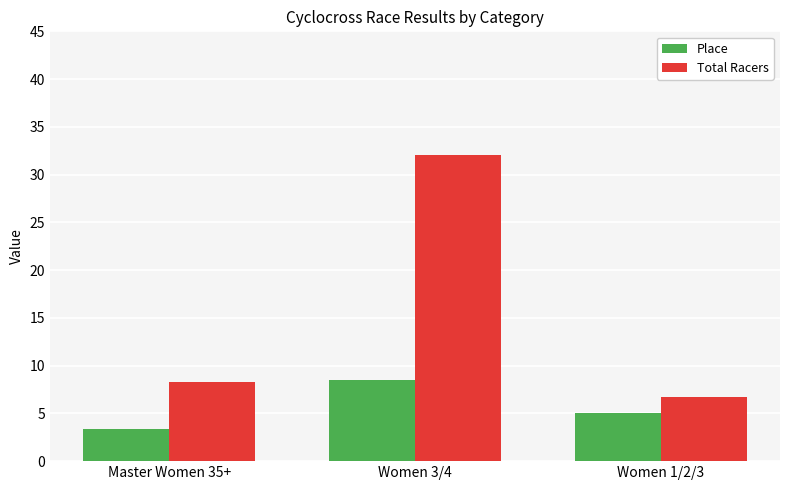

How many bars are there in each group?

2